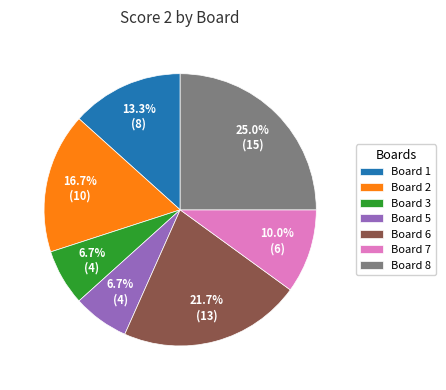

Is Board 3 the majority of the pie?

No